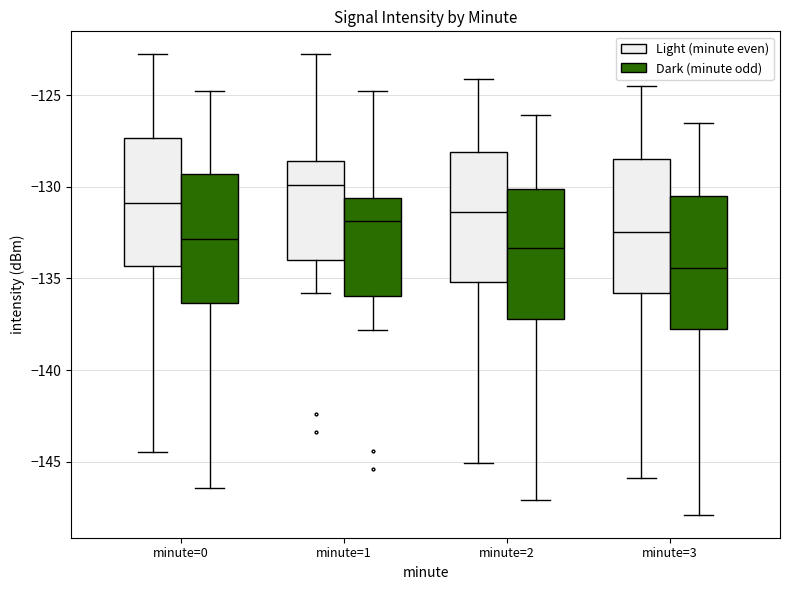

Reading left to right, read every box against the y-axis: the position of its median line, the range the box covers, and the ends of its whiskers. The values are not printed on the chart, so give them approximately, as read against the axis.

minute=0 (Light (minute even)): median -131.0, box -134.5 to -127.5, whiskers -144.5 to -123.0
minute=0 (Dark (minute odd)): median -133.0, box -136.5 to -129.5, whiskers -146.5 to -125.0
minute=1 (Light (minute even)): median -130.0, box -134.0 to -128.5, whiskers -136.0 to -123.0
minute=1 (Dark (minute odd)): median -132.0, box -136.0 to -130.5, whiskers -138.0 to -125.0
minute=2 (Light (minute even)): median -131.5, box -135.0 to -128.0, whiskers -145.0 to -124.0
minute=2 (Dark (minute odd)): median -133.5, box -137.0 to -130.0, whiskers -147.0 to -126.0
minute=3 (Light (minute even)): median -132.5, box -136.0 to -128.5, whiskers -146.0 to -124.5
minute=3 (Dark (minute odd)): median -134.5, box -138.0 to -130.5, whiskers -148.0 to -126.5